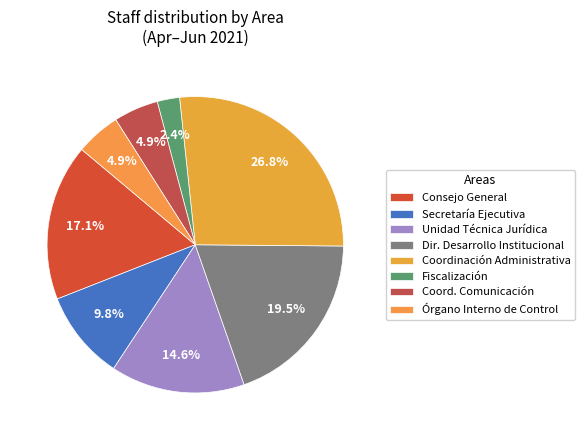

Between Consejo General and Secretaría Ejecutiva, which is larger?

Consejo General